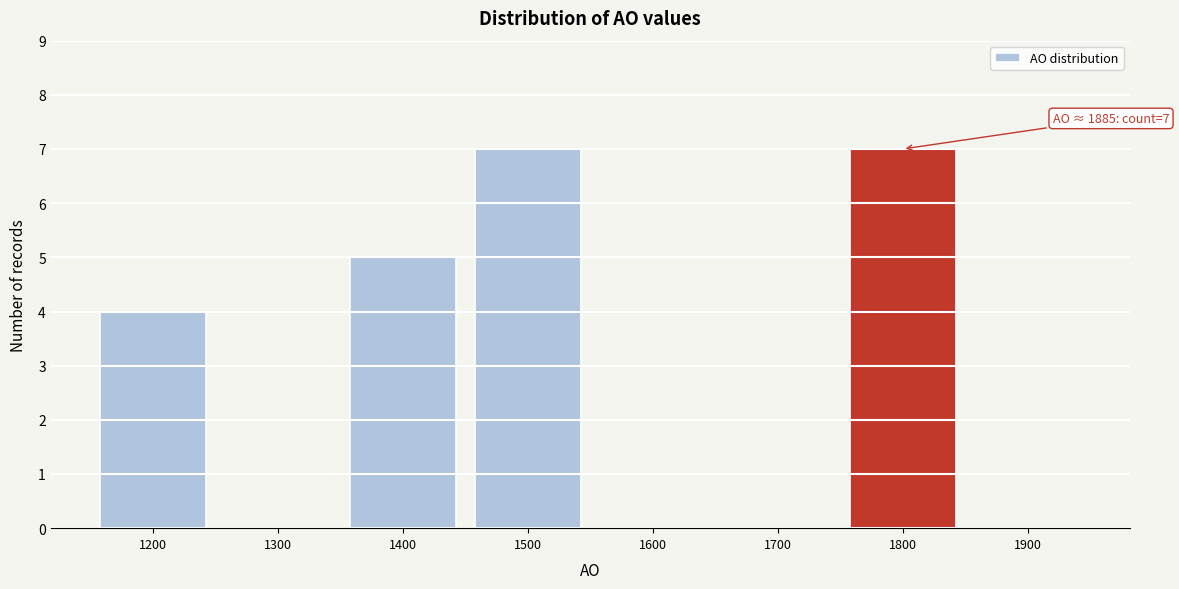

Reading right to left, list all the values displayed in this chart.

1900=0	1800=7	1700=0	1600=0	1500=7	1400=5	1300=0	1200=4